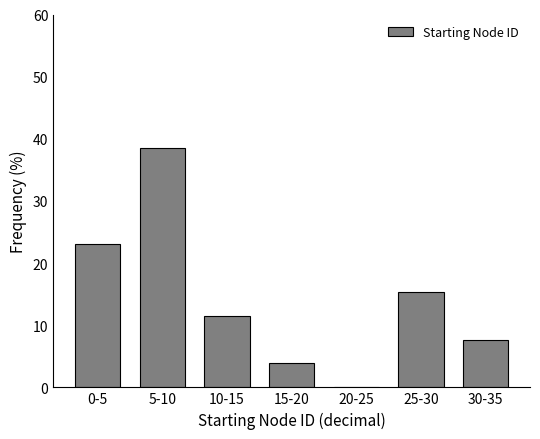

Reading right to left, what are all the values shown in this chart?

30-35=7.7	25-30=15.4	20-25=0.0	15-20=3.8	10-15=11.5	5-10=38.5	0-5=23.1